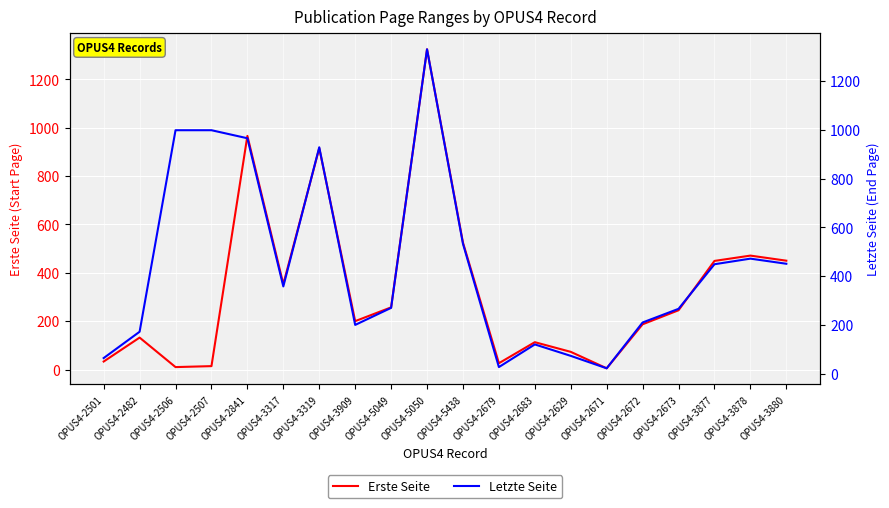

What position from the right is OPUS4-5438?

10